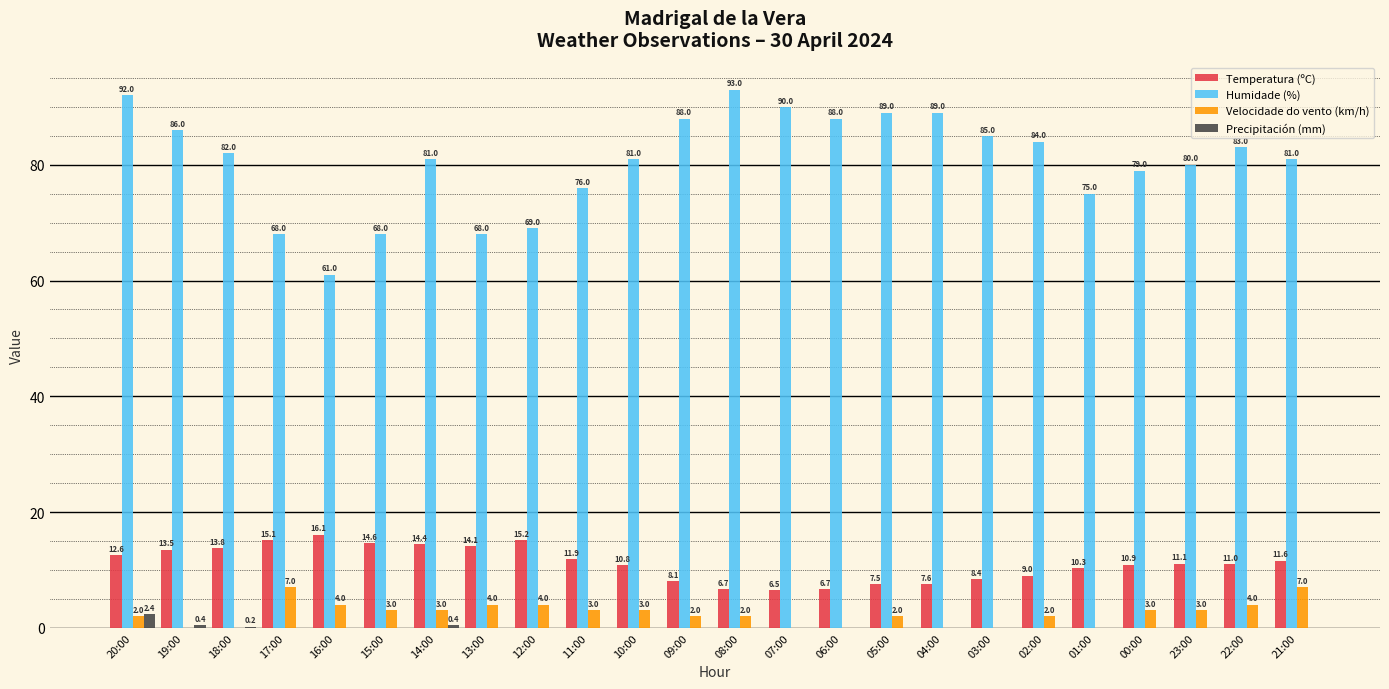

What are all the series names shown in the legend?

Temperatura (ºC), Humidade (%), Velocidade do vento (km/h), Precipitación (mm)